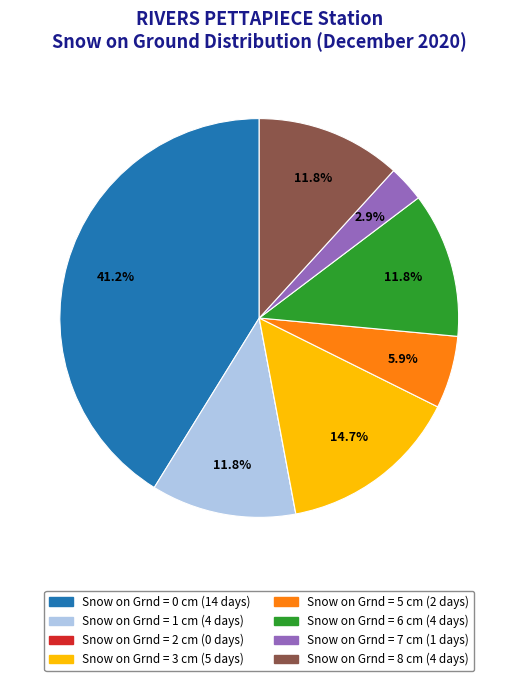

Combined, what portion of the pie is Snow on Grnd = 0 cm and Snow on Grnd = 5 cm?

47.1%